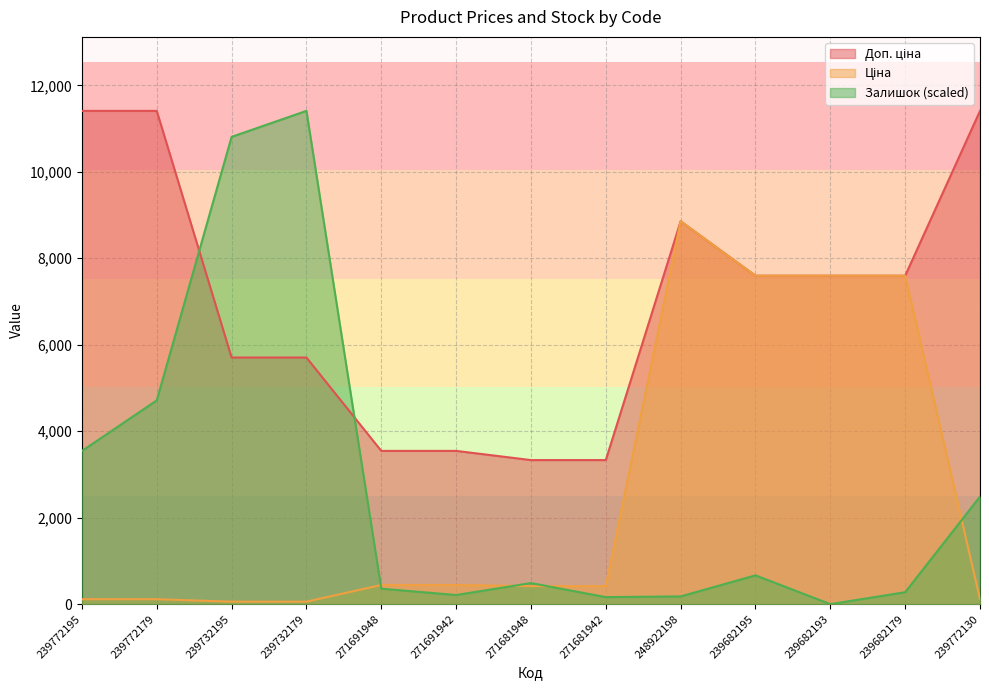

At which category does Доп. ціна reach its first local peak?

248922198